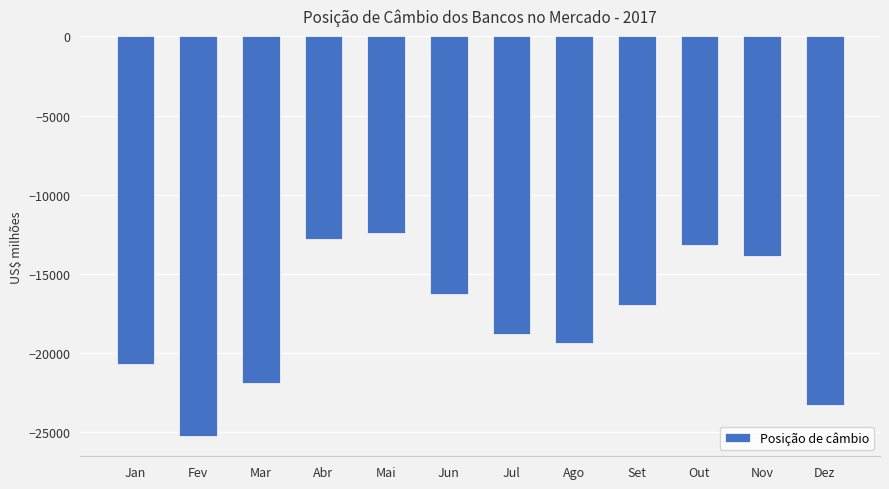

What is the difference between the values at Out and Jan?

7503.5